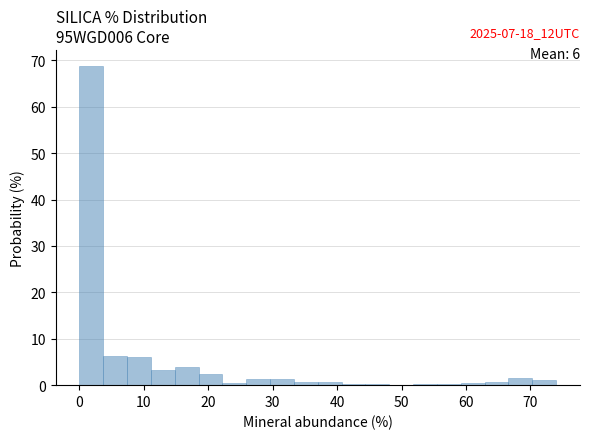

Read against the x-axis, roughly where is the centre of the tallest bar?

2